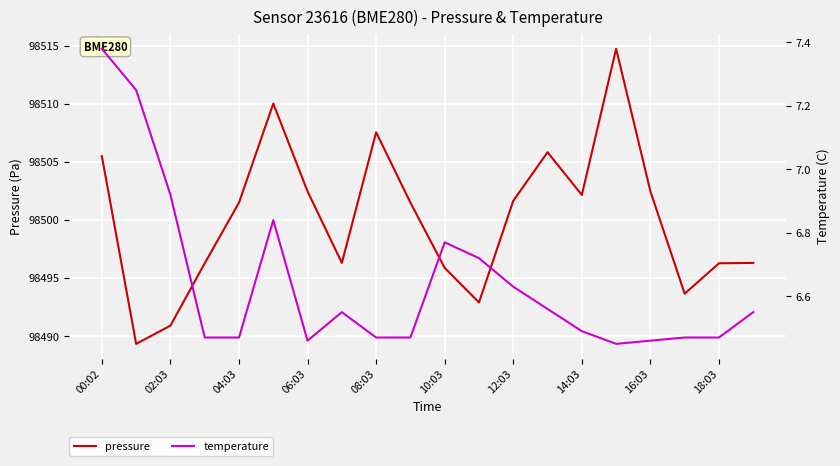

At which label does pressure first exceed 98501?

00:02